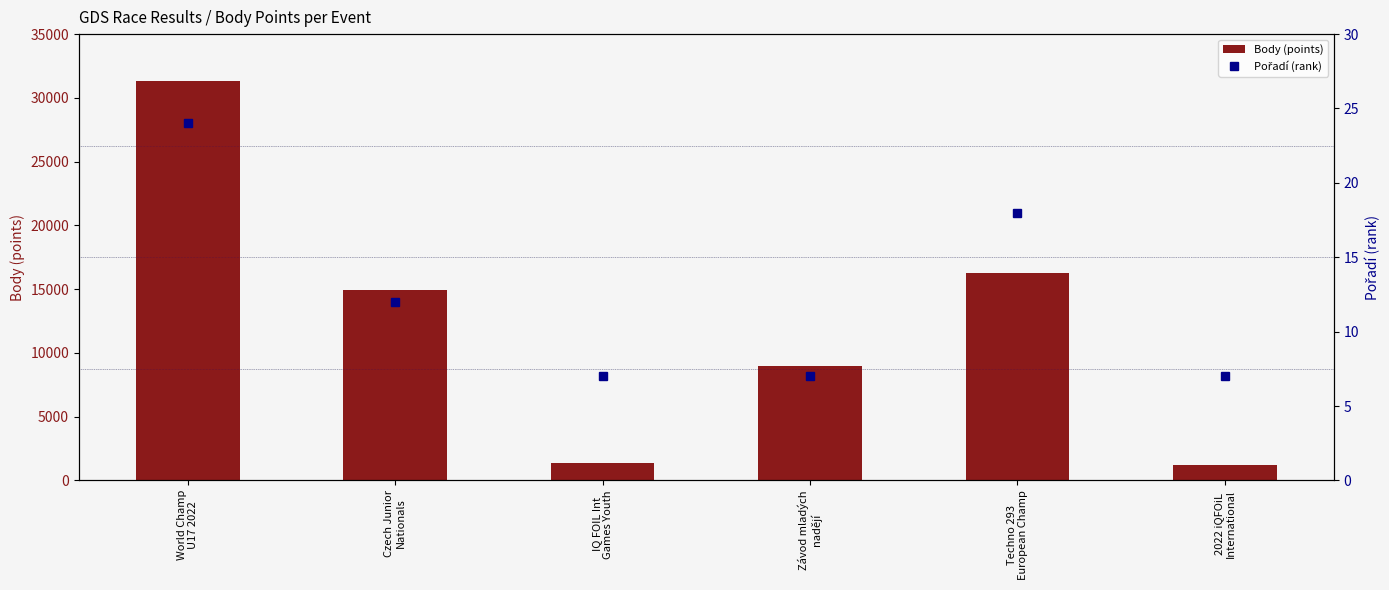

What is the maximum value for Body (points)?

31323